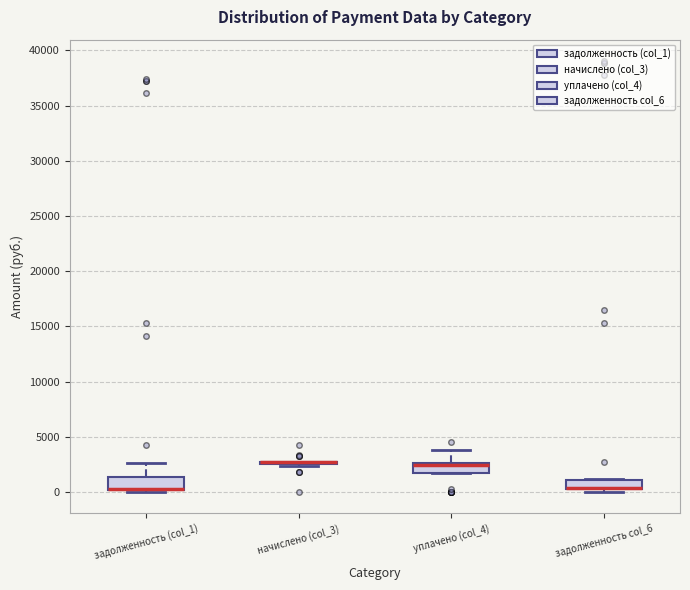

Where is the upper edge of the box for задолженность col_6 on the y-axis? The values are not printed on the chart, so give them approximately, as read against the axis.

1000